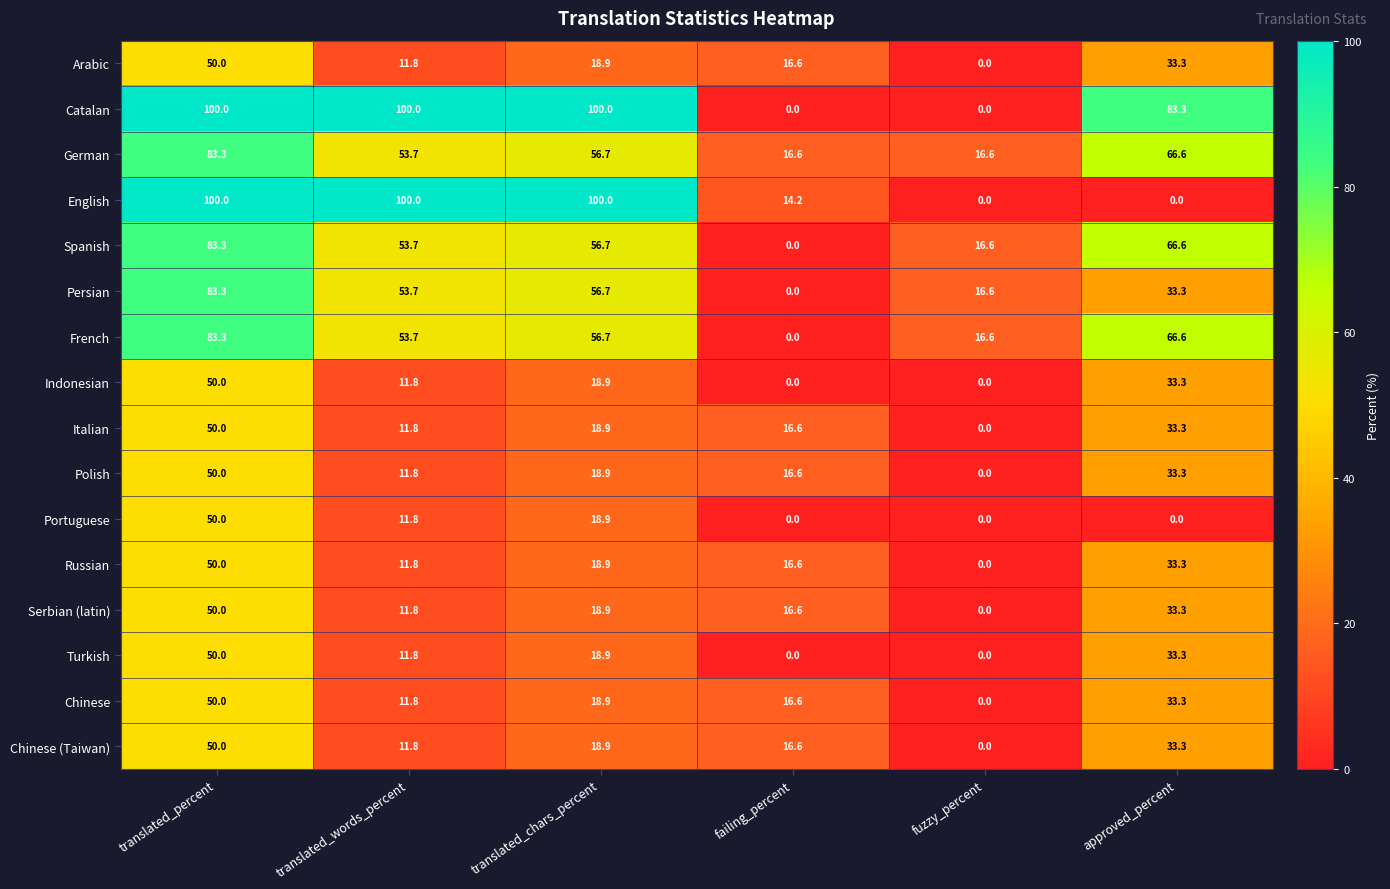

Rank the categories by French value from lowest to highest.

failing_percent, fuzzy_percent, translated_words_percent, translated_chars_percent, approved_percent, translated_percent